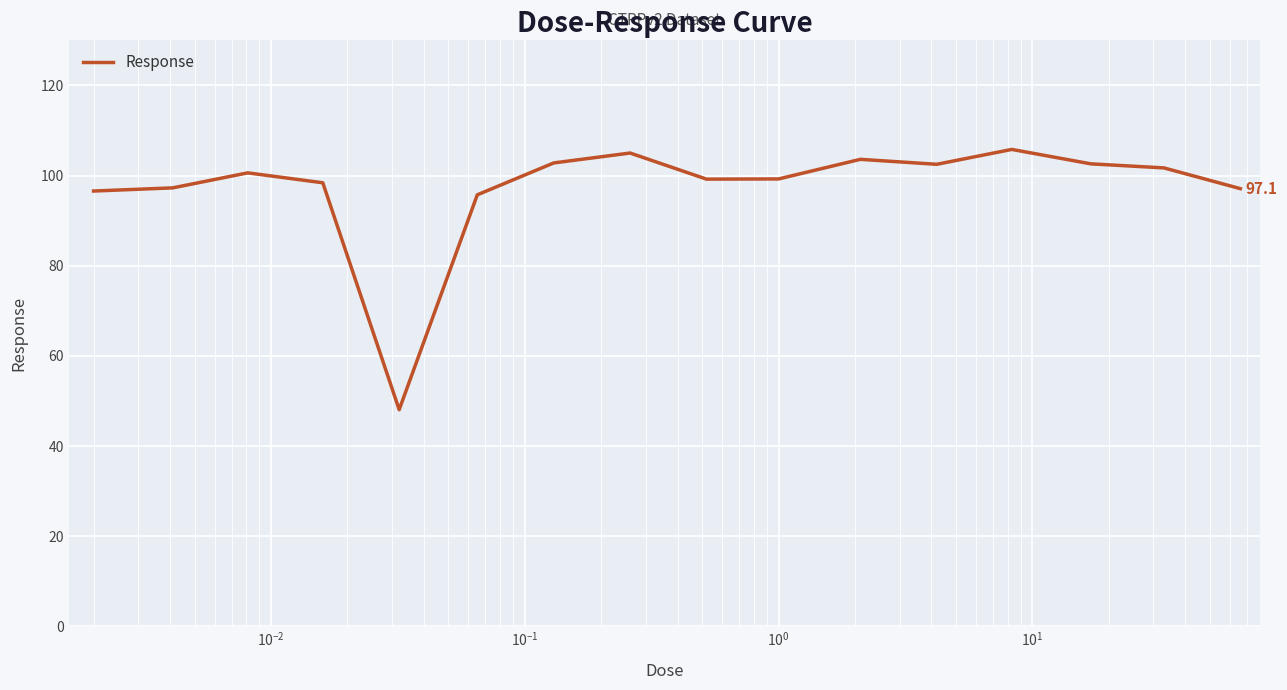

What is the difference between the maximum and minimum values?

57.7